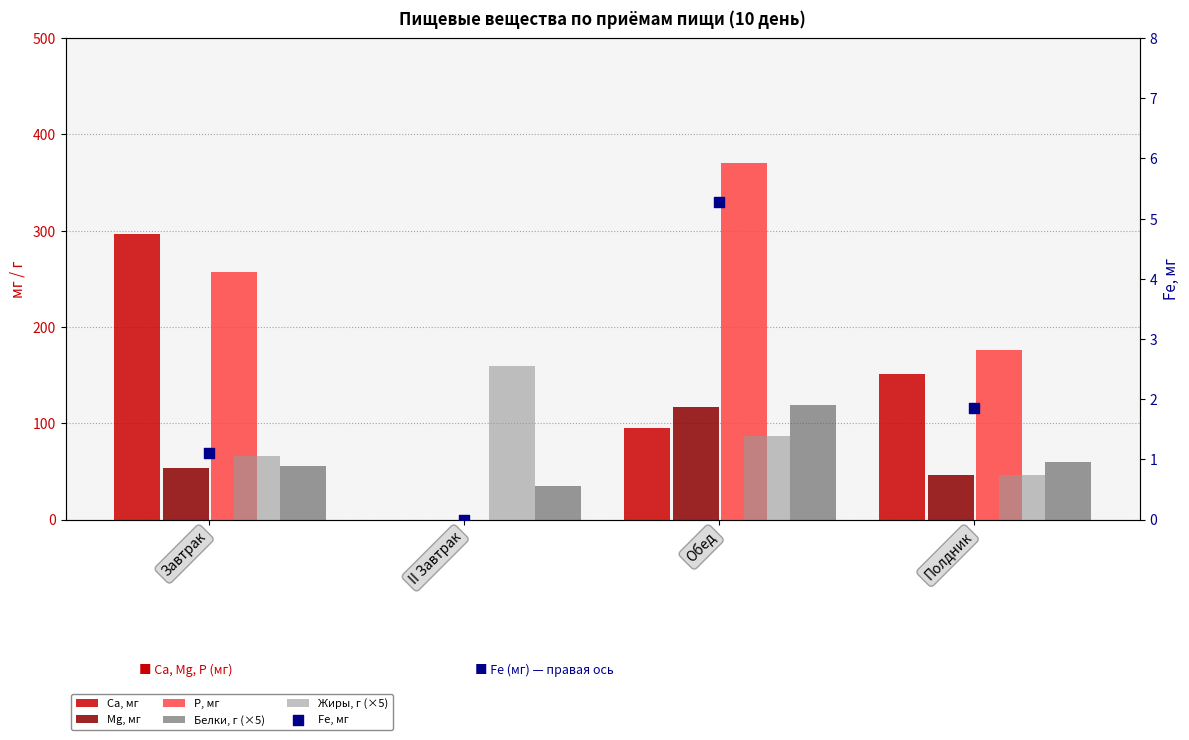

At which category is the sum across all series the highest?

Обед